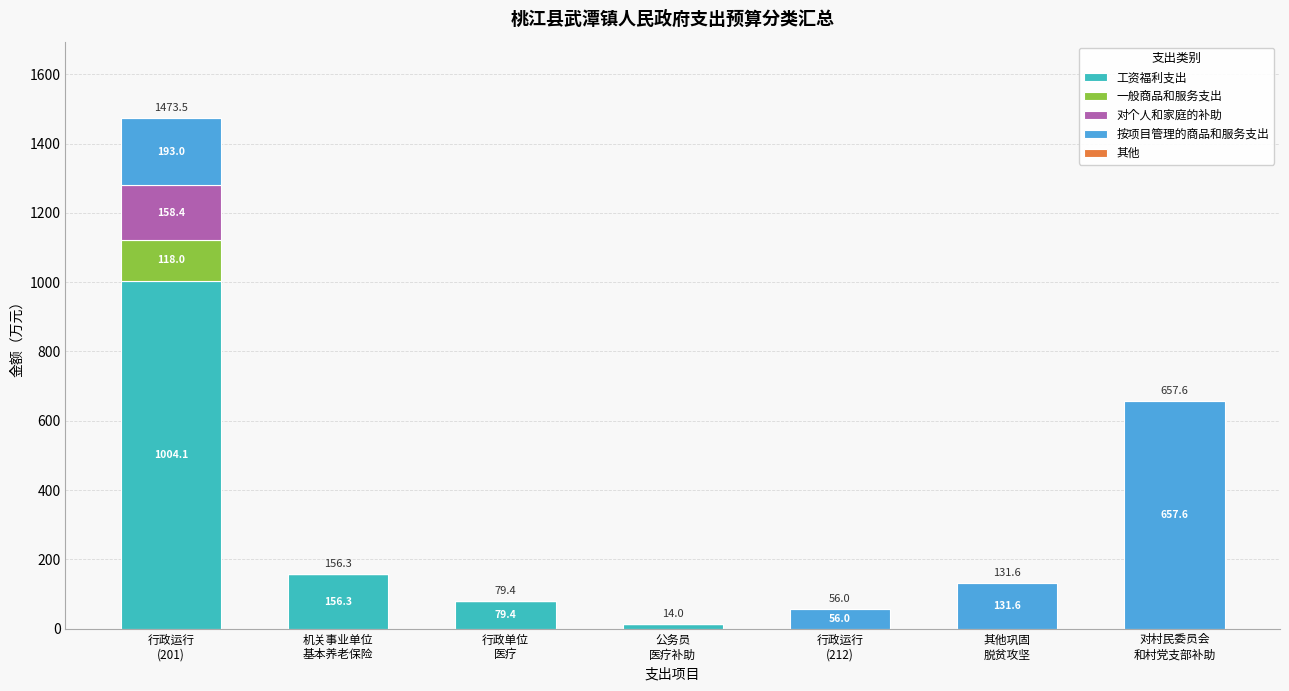

What is the maximum value for 工资福利支出?

1004.1